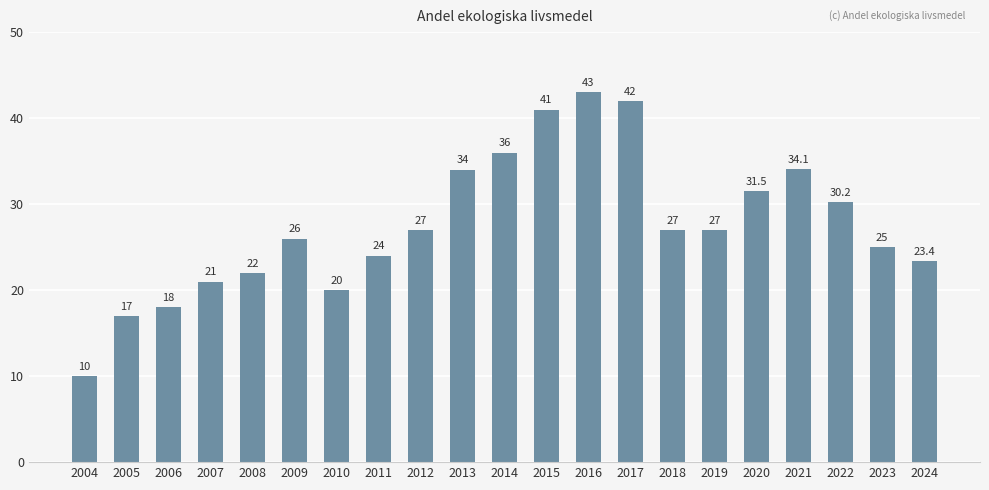

What is the value of the 21st bar from the left?

23.4